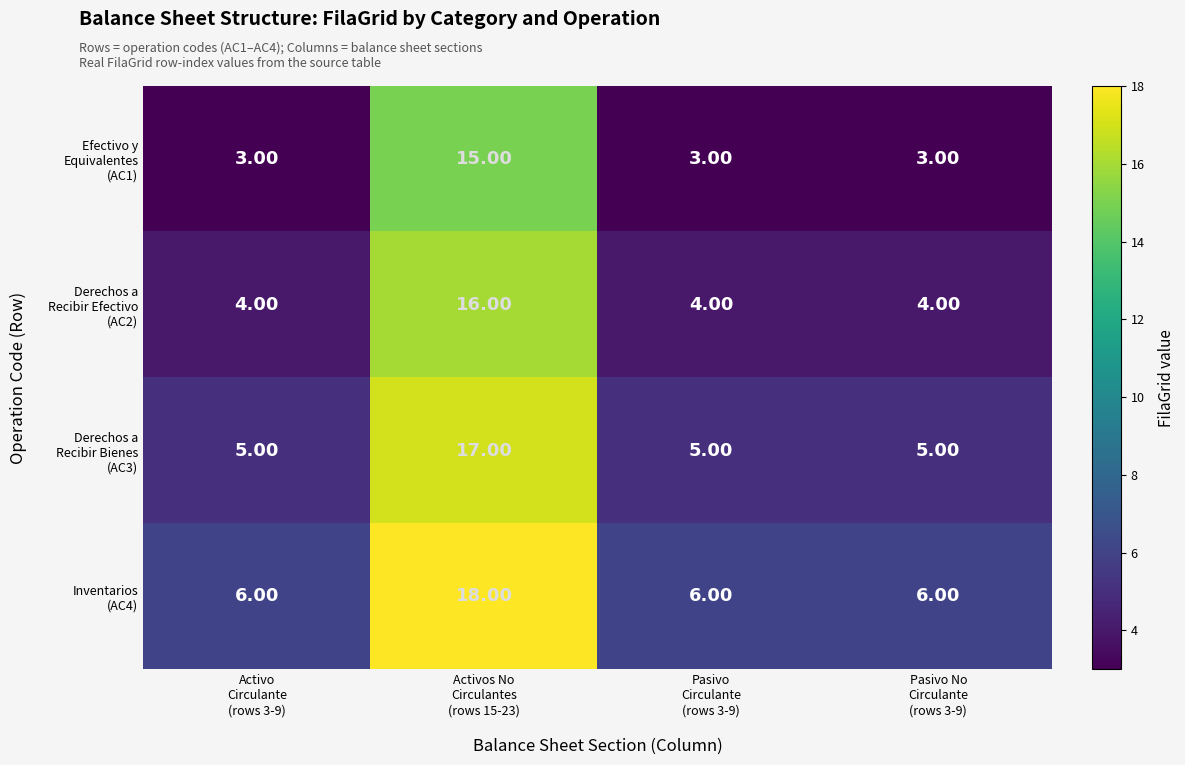

At how many categories does at least one series exceed 5?

4